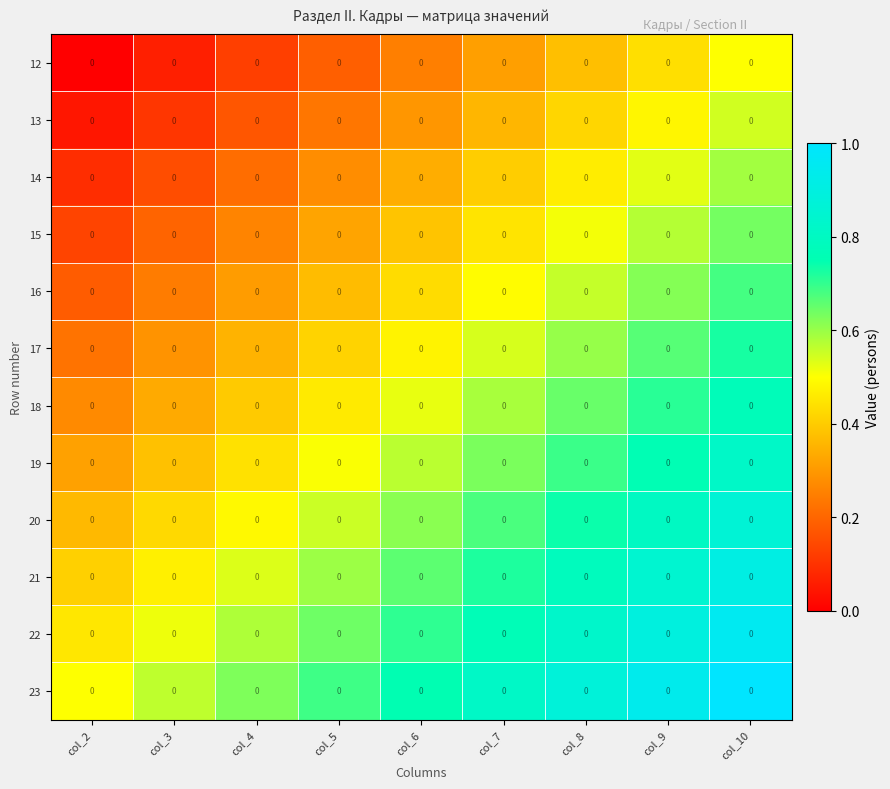

At how many categories does at least one series exceed 0?

9